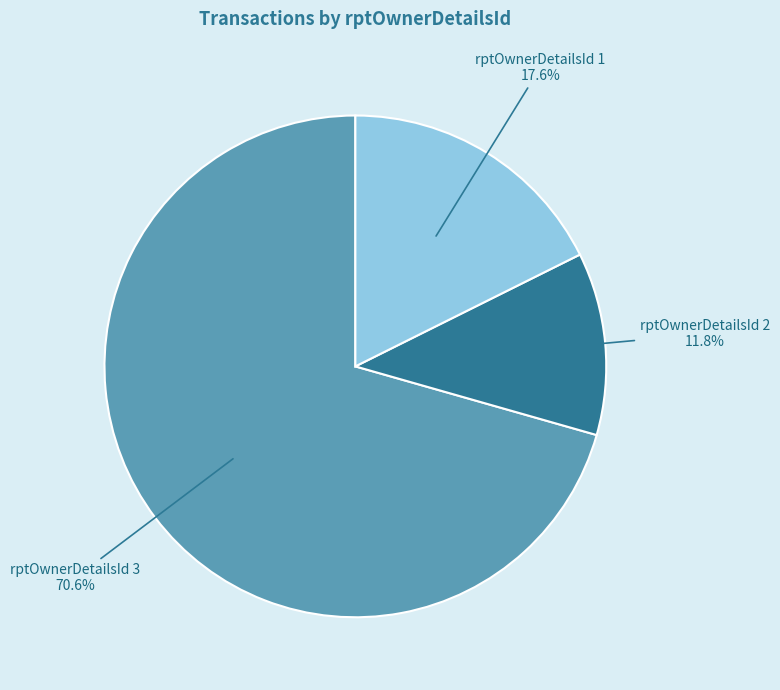

Count the number of slices in the pie.

3